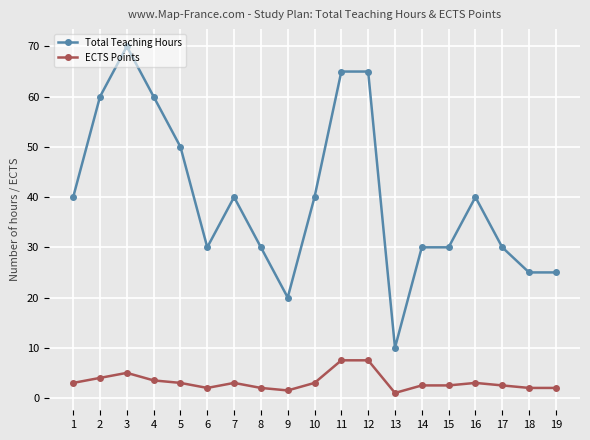

Reading left to right, what are all the values shown in this chart?

Total Teaching Hours: 40.0	60.0	70.0	60.0	50.0	30.0	40.0	30.0	20.0	40.0	65.0	65.0	10.0	30.0	30.0	40.0	30.0	25.0	25.0
ECTS Points: 3.0	4.0	5.0	3.5	3.0	2.0	3.0	2.0	1.5	3.0	7.5	7.5	1.0	2.5	2.5	3.0	2.5	2.0	2.0